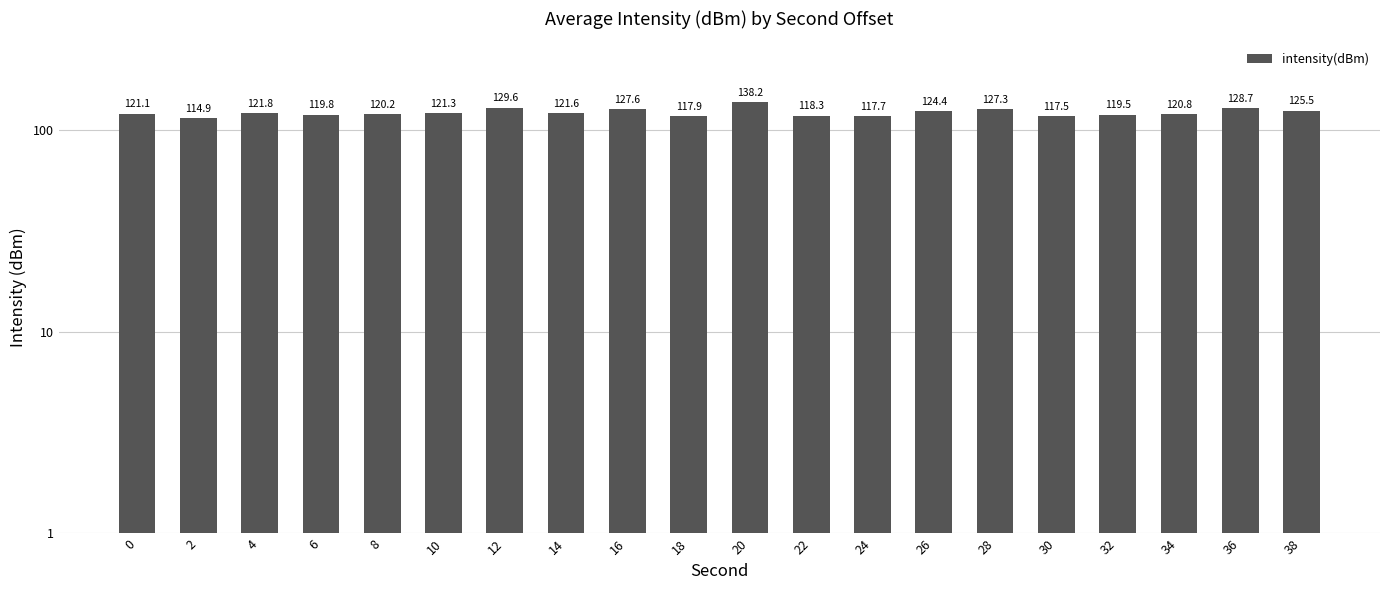

At which label is the value closest to 126?

38